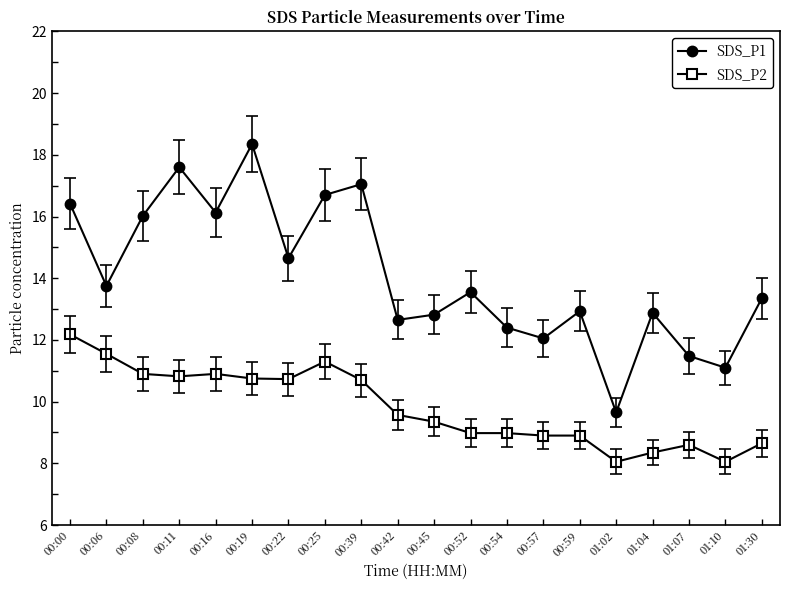

True or false: SDS_P1 has a value of 13.6 at 00:52.

True